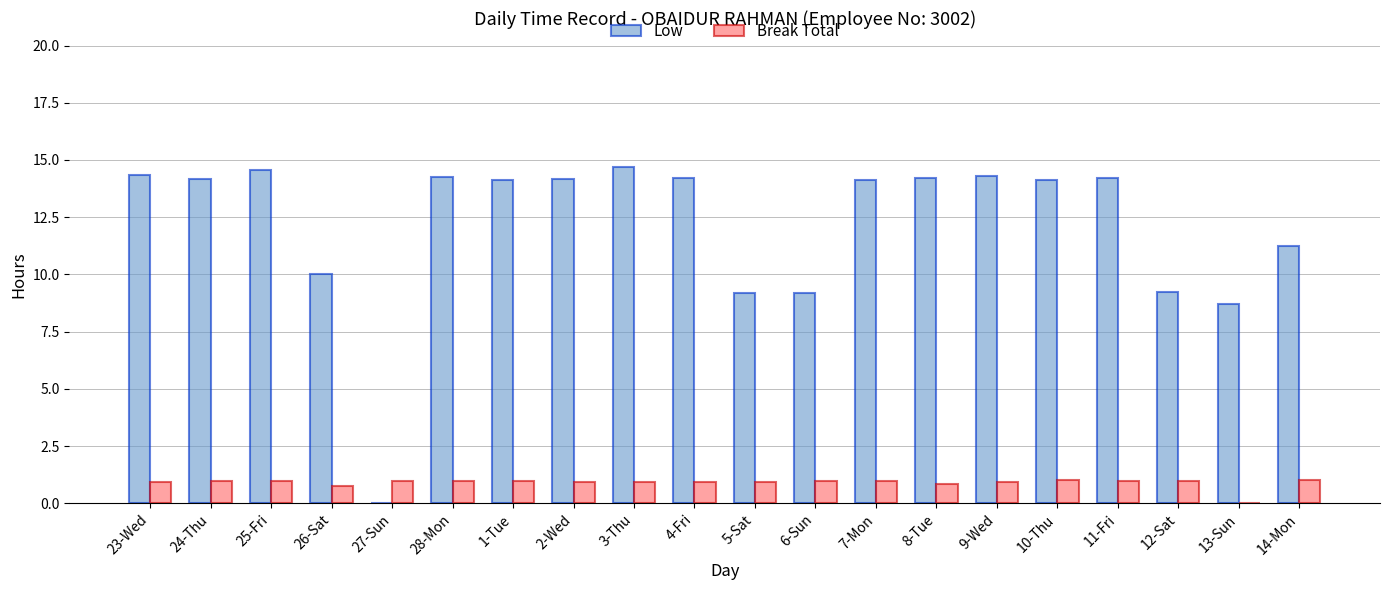

Is it true that Low equals 14.2 at 4-Fri?

True